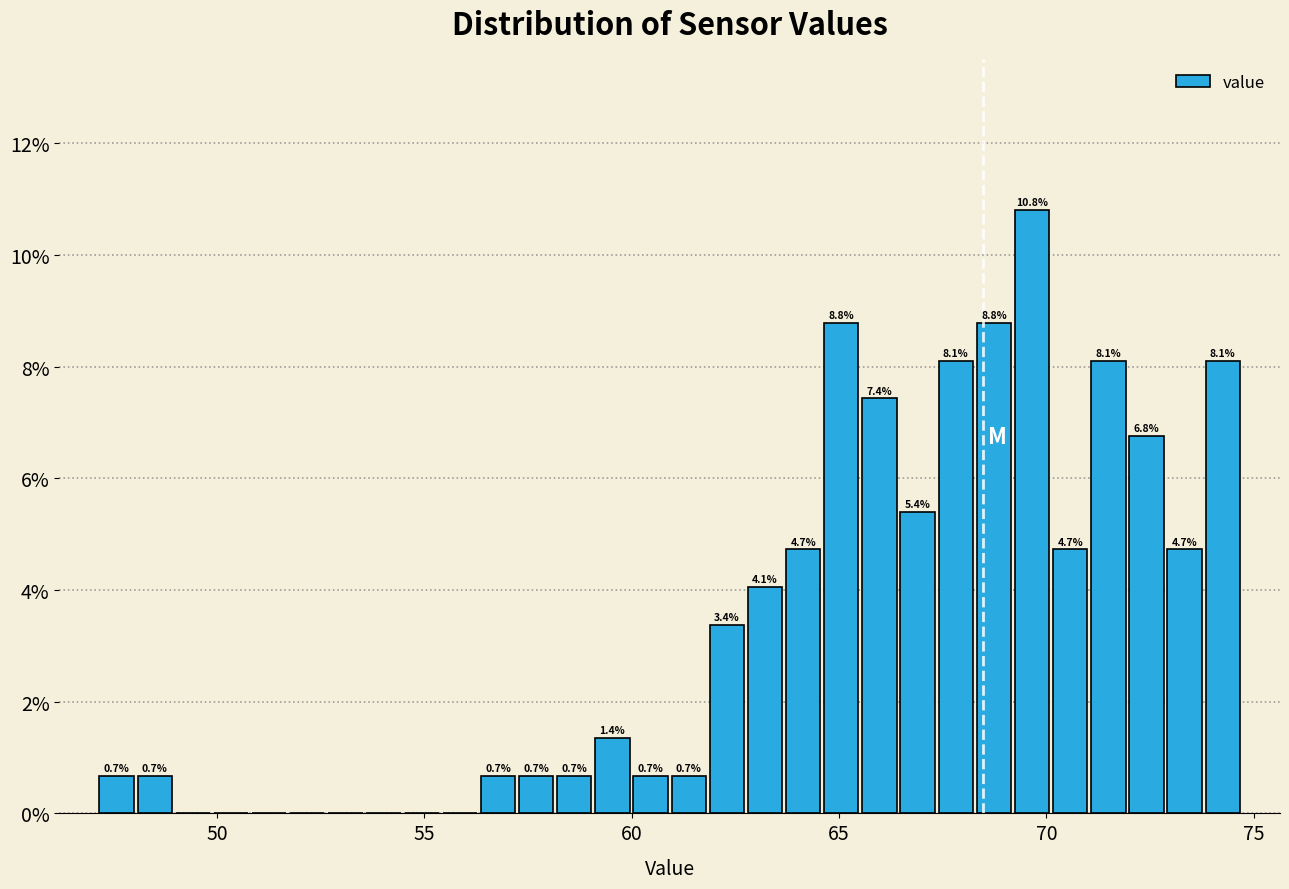

Around what value on the x-axis is the tallest bar? Give the approximate position of its centre, as read against the axis.

69.5